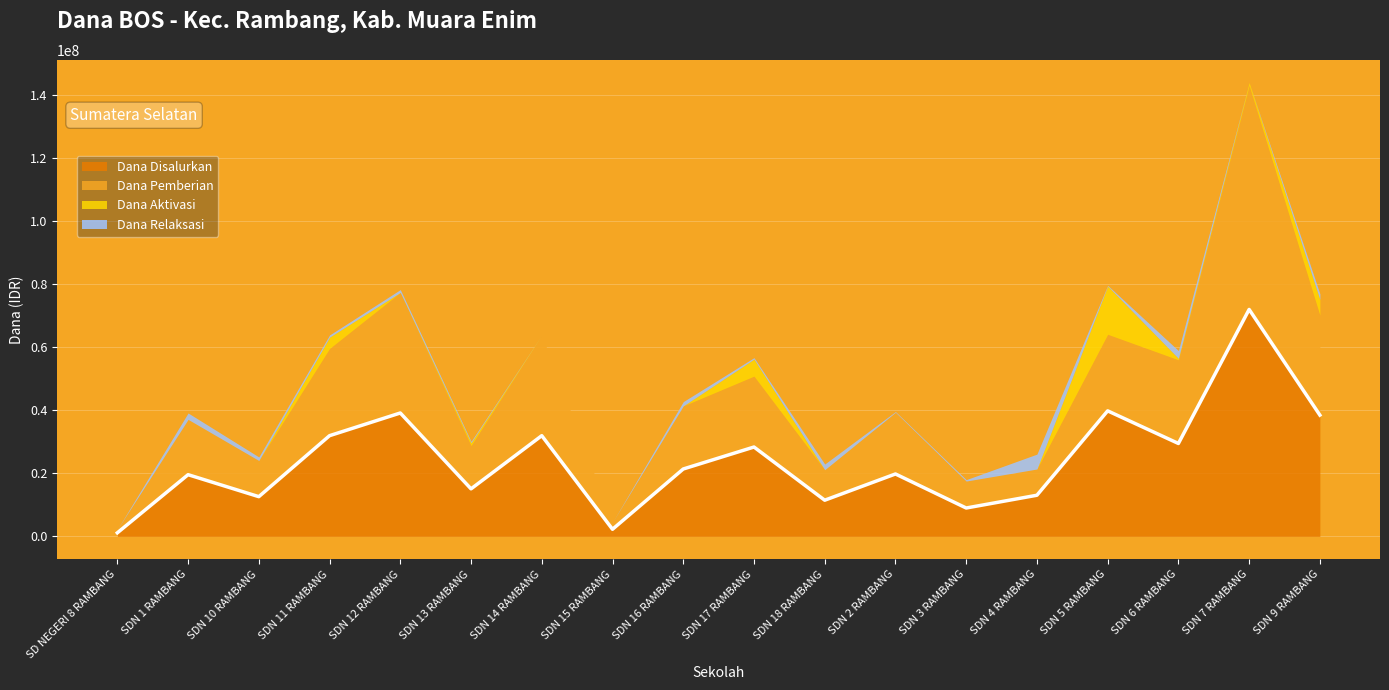

How many values in the Dana Disalurkan series are below 21375000?

9